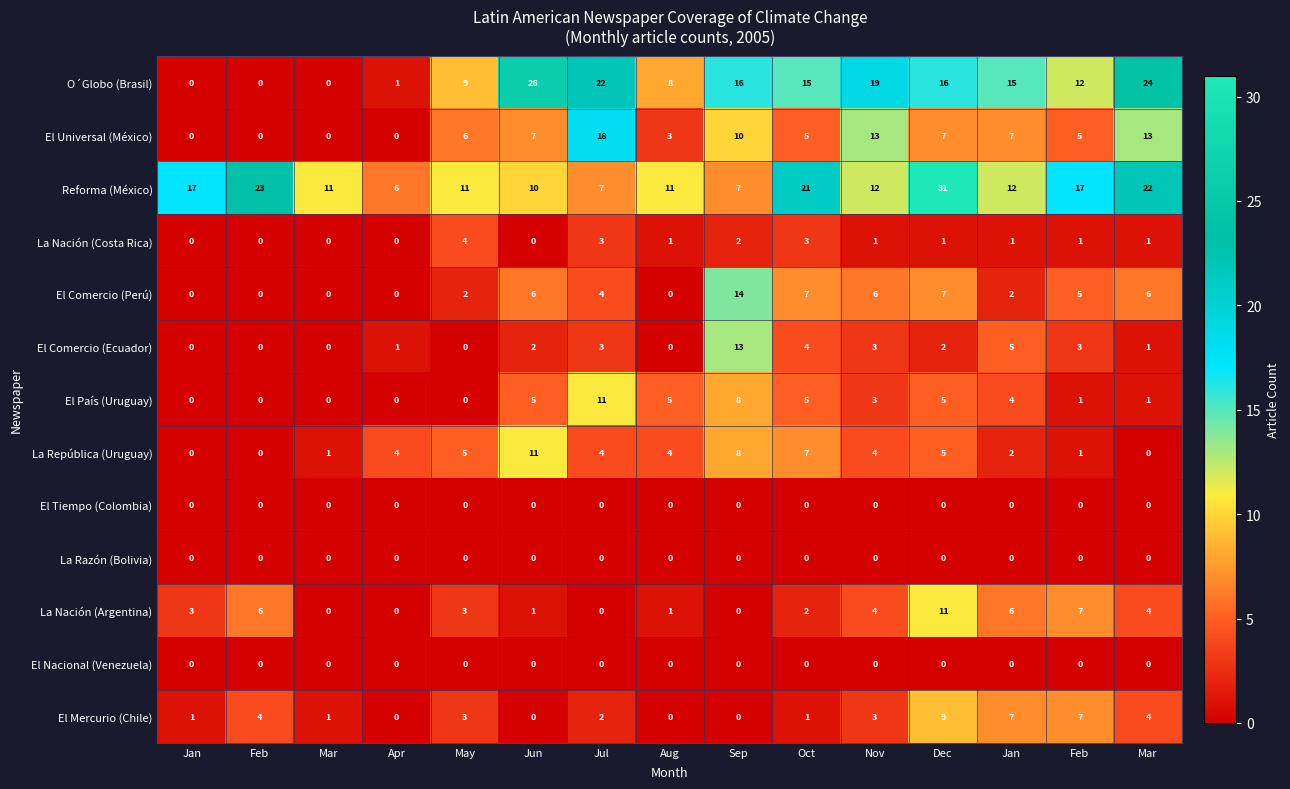

Reading right to left, what are all the values shown in this chart?

O´Globo (Brasil): Mar=24	Feb=12	Jan=15	Dec=16	Nov=19	Oct=15	Sep=16	Aug=8	Jul=22	Jun=26	May=9	Apr=1	Mar=0	Feb=0	Jan=0
El Universal (México): Mar=13	Feb=5	Jan=7	Dec=7	Nov=13	Oct=5	Sep=10	Aug=3	Jul=18	Jun=7	May=6	Apr=0	Mar=0	Feb=0	Jan=0
Reforma (México): Mar=22	Feb=17	Jan=12	Dec=31	Nov=12	Oct=21	Sep=7	Aug=11	Jul=7	Jun=10	May=11	Apr=6	Mar=11	Feb=23	Jan=17
La Nación (Costa Rica): Mar=1	Feb=1	Jan=1	Dec=1	Nov=1	Oct=3	Sep=2	Aug=1	Jul=3	Jun=0	May=4	Apr=0	Mar=0	Feb=0	Jan=0
El Comercio (Perú): Mar=6	Feb=5	Jan=2	Dec=7	Nov=6	Oct=7	Sep=14	Aug=0	Jul=4	Jun=6	May=2	Apr=0	Mar=0	Feb=0	Jan=0
El Comercio (Ecuador): Mar=1	Feb=3	Jan=5	Dec=2	Nov=3	Oct=4	Sep=13	Aug=0	Jul=3	Jun=2	May=0	Apr=1	Mar=0	Feb=0	Jan=0
El País (Uruguay): Mar=1	Feb=1	Jan=4	Dec=5	Nov=3	Oct=5	Sep=8	Aug=5	Jul=11	Jun=5	May=0	Apr=0	Mar=0	Feb=0	Jan=0
La República (Uruguay): Mar=0	Feb=1	Jan=2	Dec=5	Nov=4	Oct=7	Sep=8	Aug=4	Jul=4	Jun=11	May=5	Apr=4	Mar=1	Feb=0	Jan=0
El Tiempo (Colombia): Mar=0	Feb=0	Jan=0	Dec=0	Nov=0	Oct=0	Sep=0	Aug=0	Jul=0	Jun=0	May=0	Apr=0	Mar=0	Feb=0	Jan=0
La Razón (Bolivia): Mar=0	Feb=0	Jan=0	Dec=0	Nov=0	Oct=0	Sep=0	Aug=0	Jul=0	Jun=0	May=0	Apr=0	Mar=0	Feb=0	Jan=0
La Nación (Argentina): Mar=4	Feb=7	Jan=6	Dec=11	Nov=4	Oct=2	Sep=0	Aug=1	Jul=0	Jun=1	May=3	Apr=0	Mar=0	Feb=6	Jan=3
El Nacional (Venezuela): Mar=0	Feb=0	Jan=0	Dec=0	Nov=0	Oct=0	Sep=0	Aug=0	Jul=0	Jun=0	May=0	Apr=0	Mar=0	Feb=0	Jan=0
El Mercurio (Chile): Mar=4	Feb=7	Jan=7	Dec=9	Nov=3	Oct=1	Sep=0	Aug=0	Jul=2	Jun=0	May=3	Apr=0	Mar=1	Feb=4	Jan=1